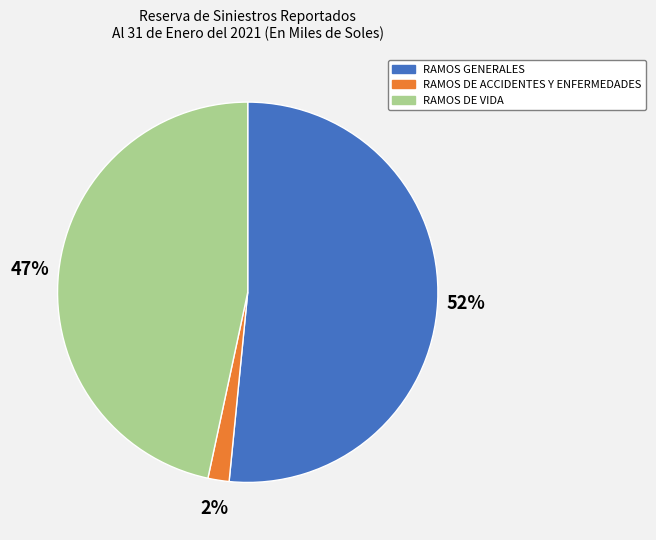

Which slice is the largest?

RAMOS GENERALES